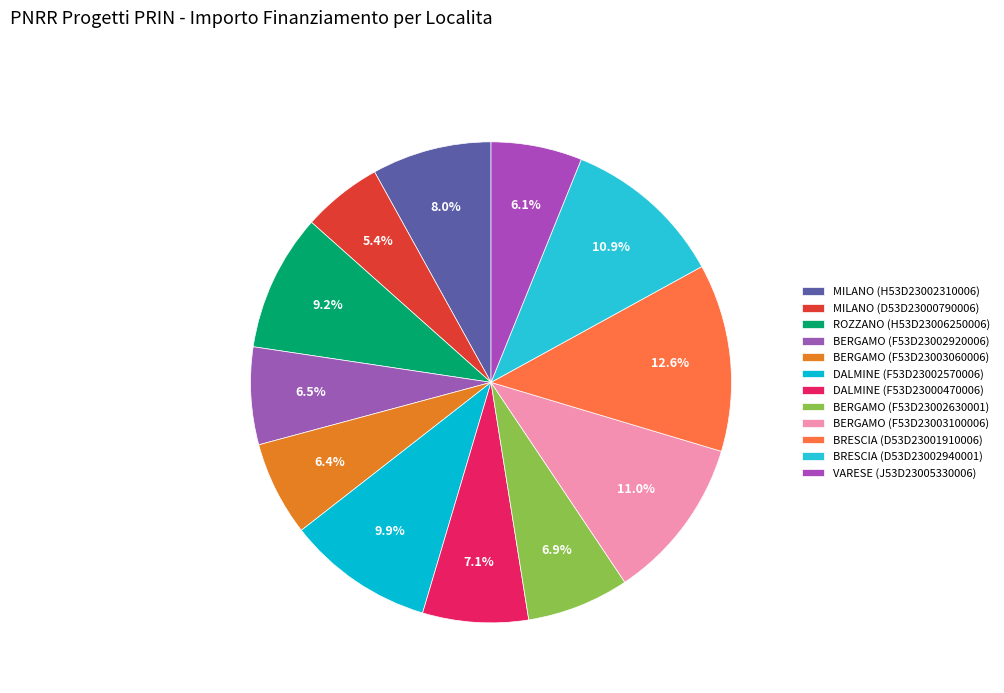

How many segments does this pie chart have?

12